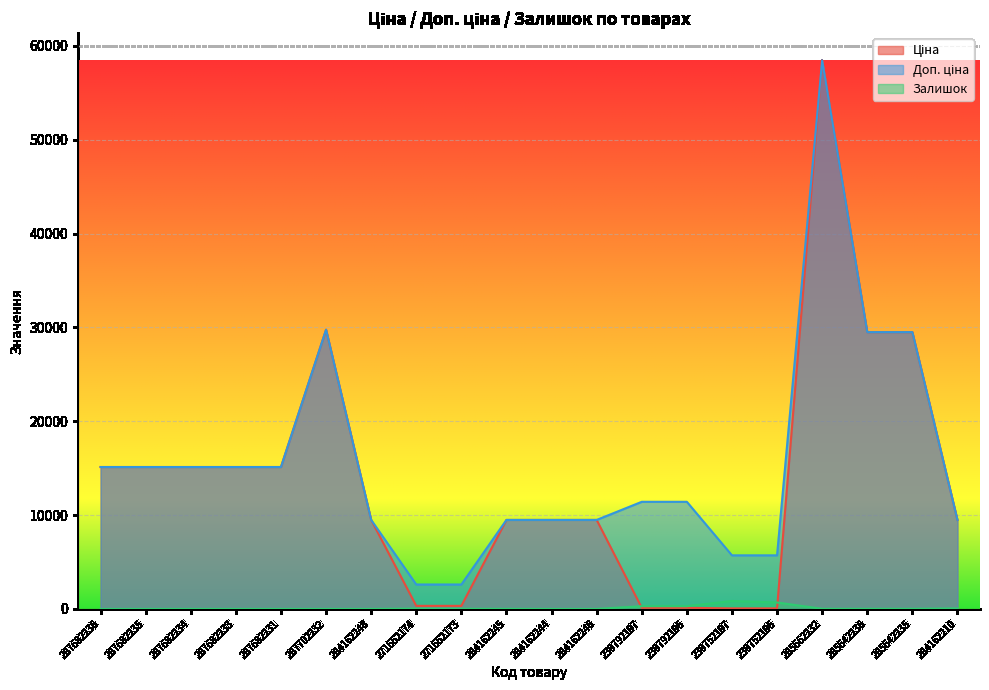

At which label does Доп. ціна reach its peak?

285662232